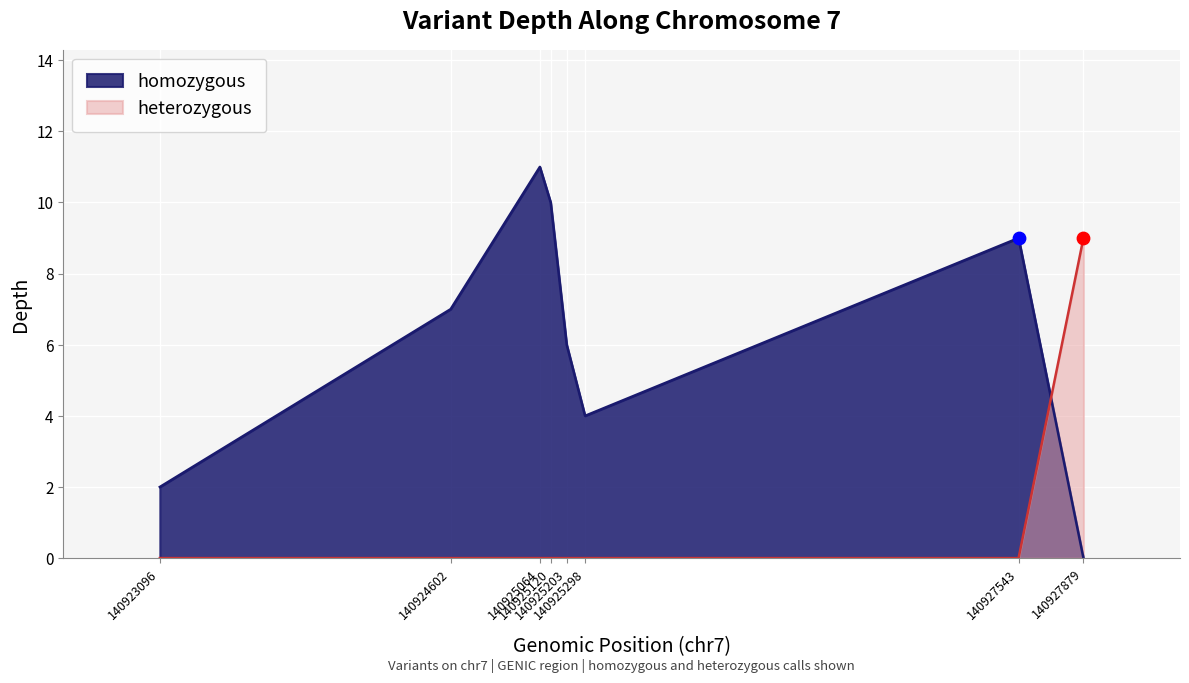

Which series has the widest spread of values?

homozygous